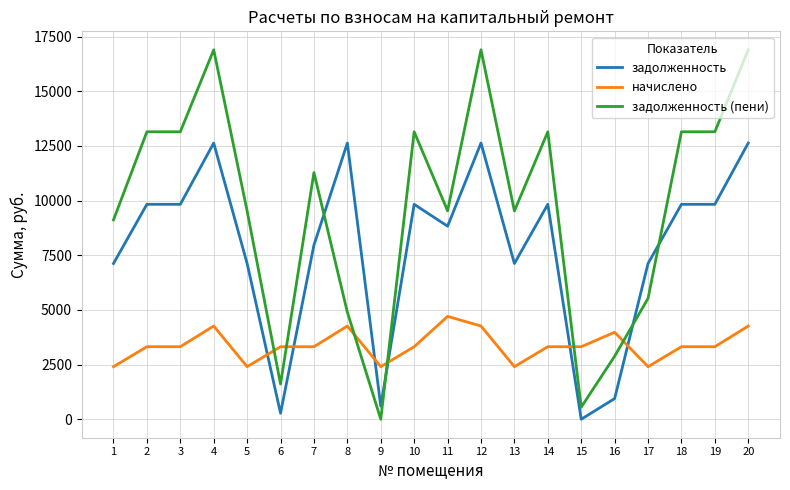

True or false: начислено has more than 1 interior local peaks.

True